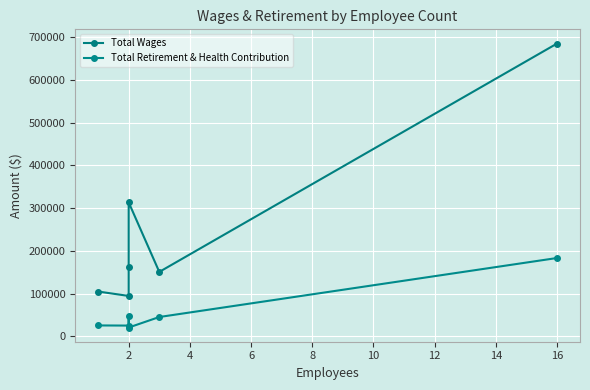

Which series has the largest total across all categories?

Total Wages